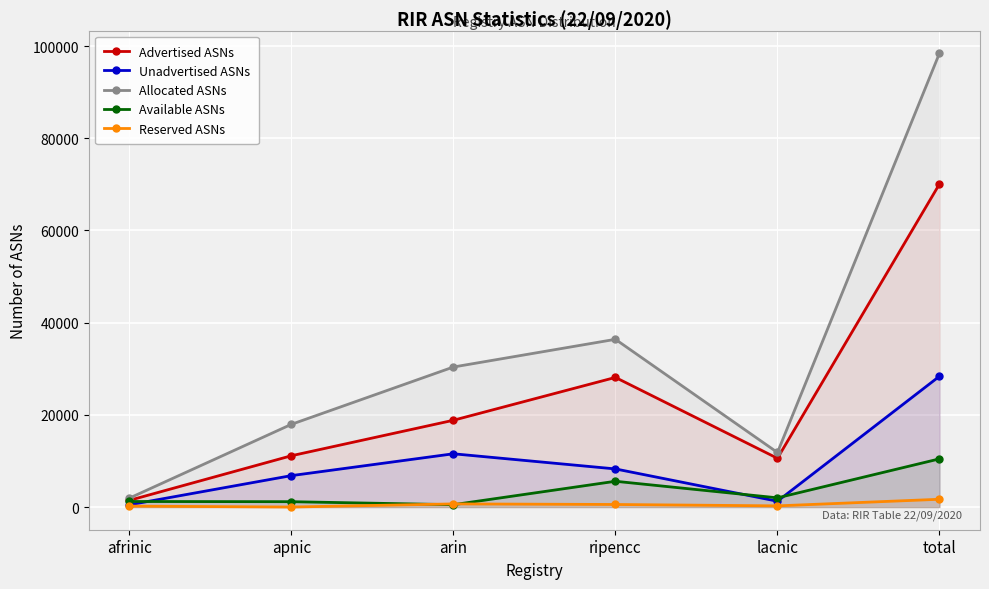

What is the sum of the Reserved ASNs values at arin and afrinic?

879